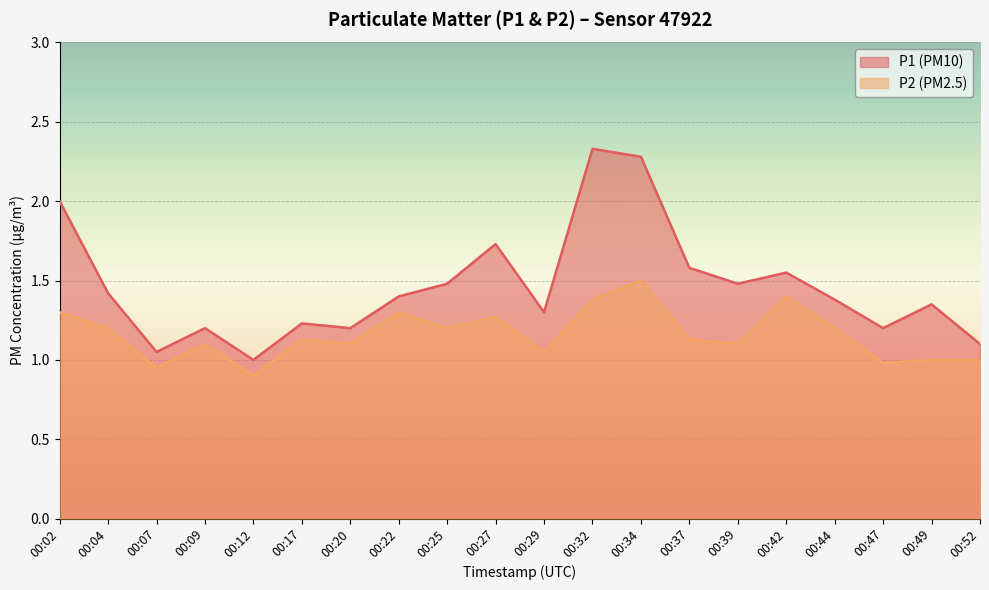

The value of P2 at 00:17 is 2.0. True or false?

False